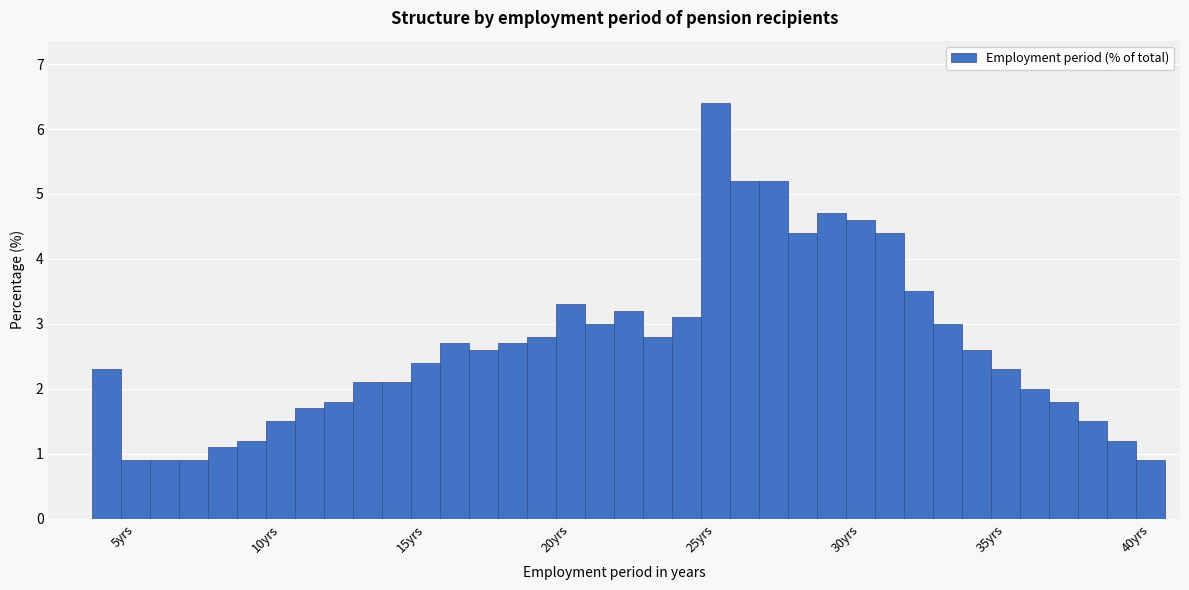

Read against the x-axis, roughly where is the centre of the tallest bar?

25.0